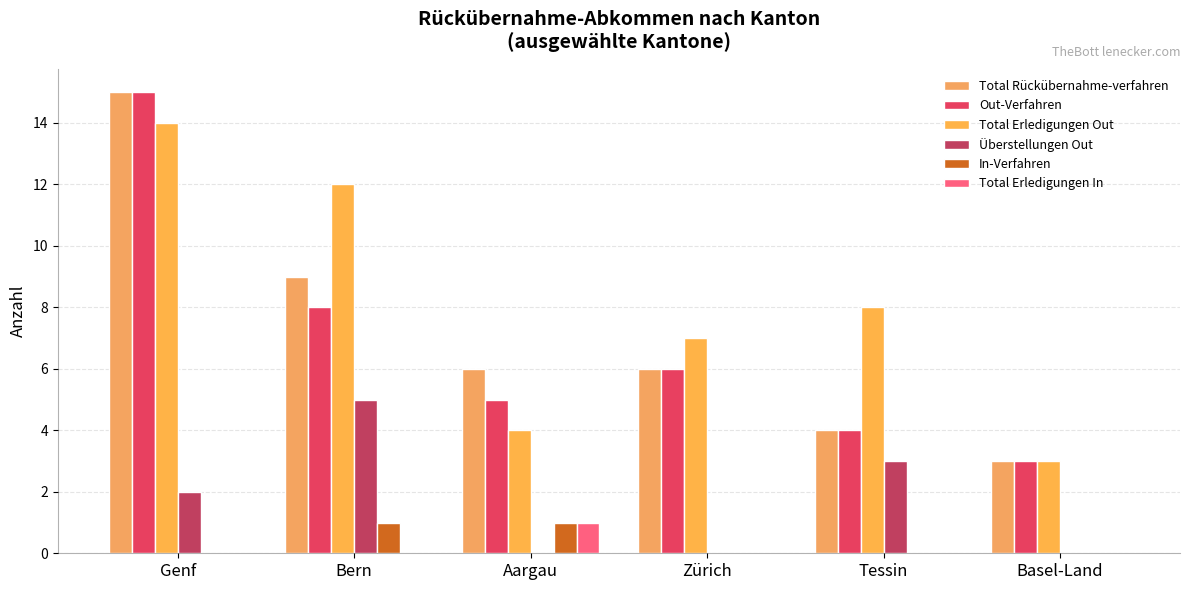

Which category has the lowest value across all series?

Aargau